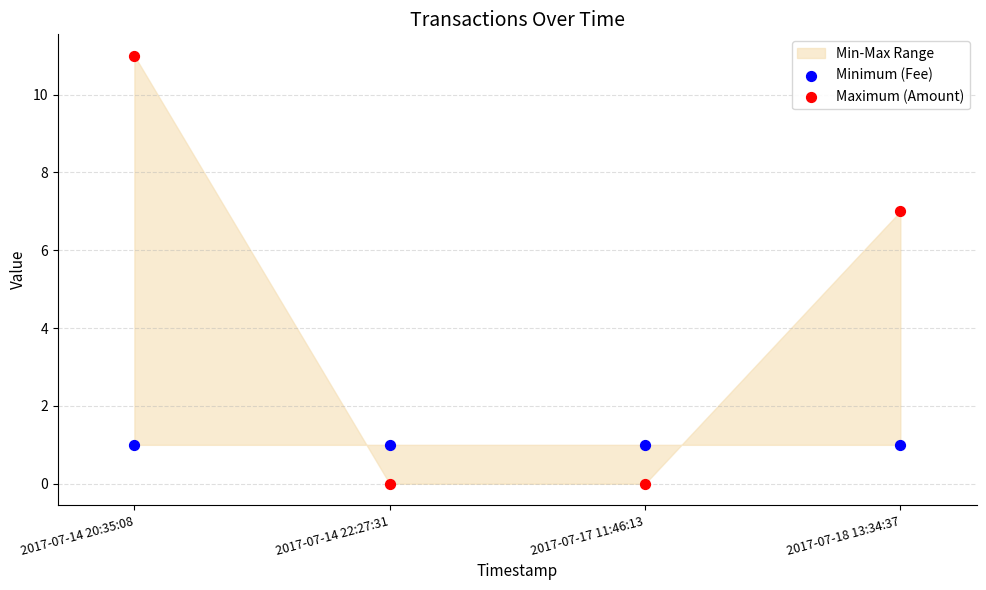

Which series reaches the minimum Y coordinate?

Maximum (Amount)